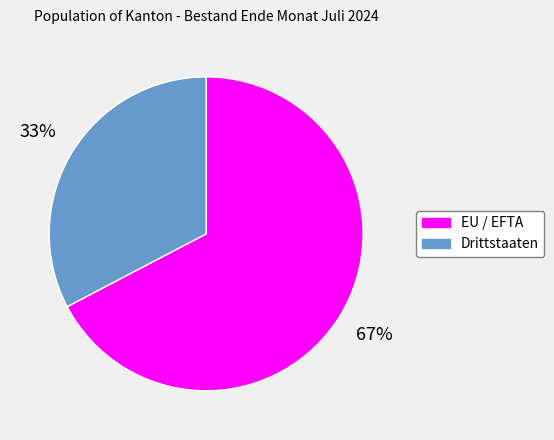

What is the smallest slice in the pie chart?

Drittstaaten